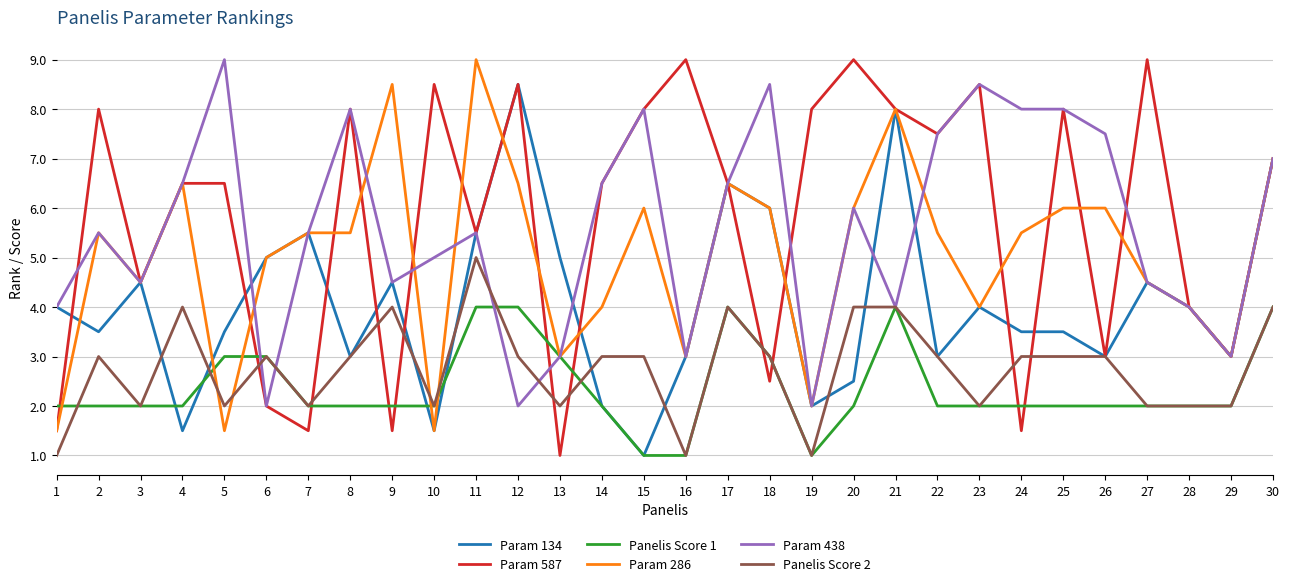

What is the difference between the second highest and second lowest values in the Param 286 series?

7.0